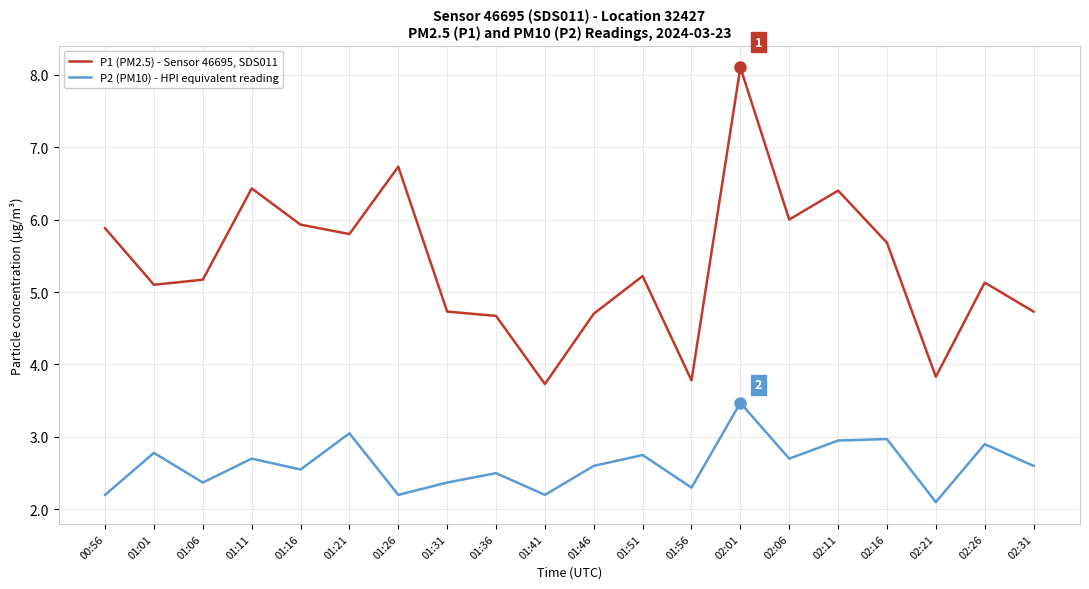

At 00:56, list the series in order from largest to smallest.

P1 (PM2.5) - Sensor 46695, SDS011, P2 (PM10) - HPI equivalent reading